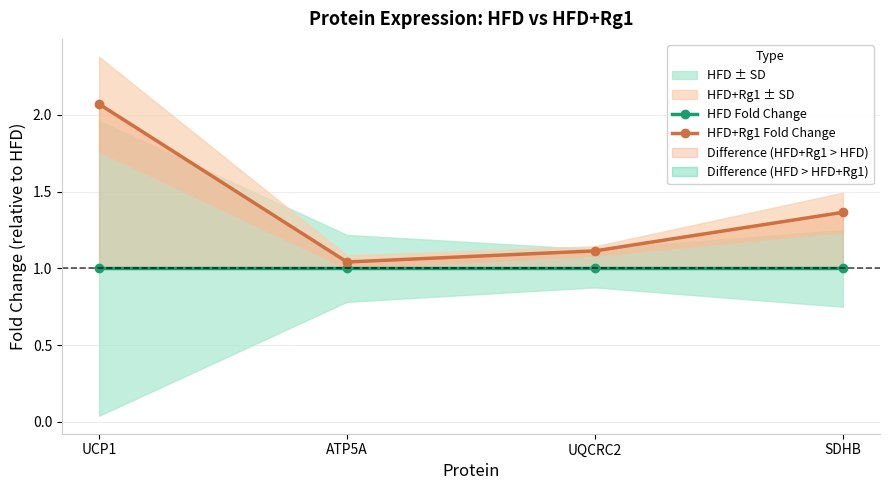

True or false: HFD Fold Change and HFD+Rg1 Fold Change intersect in this chart.

False